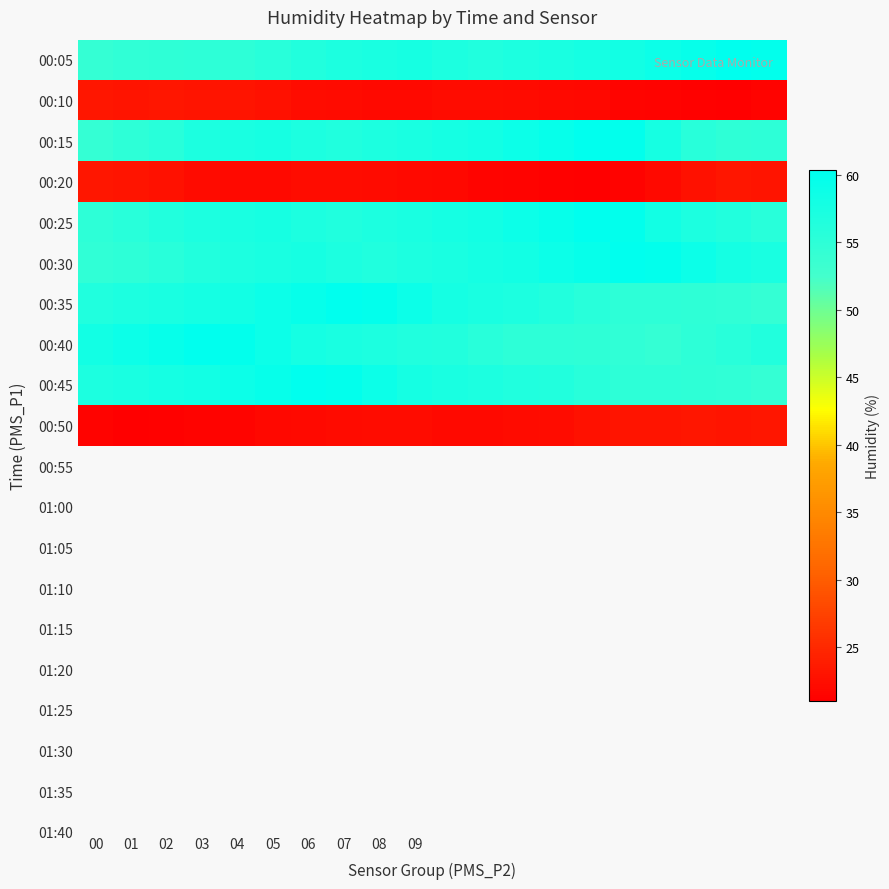

Which category has the highest value across all series?

18